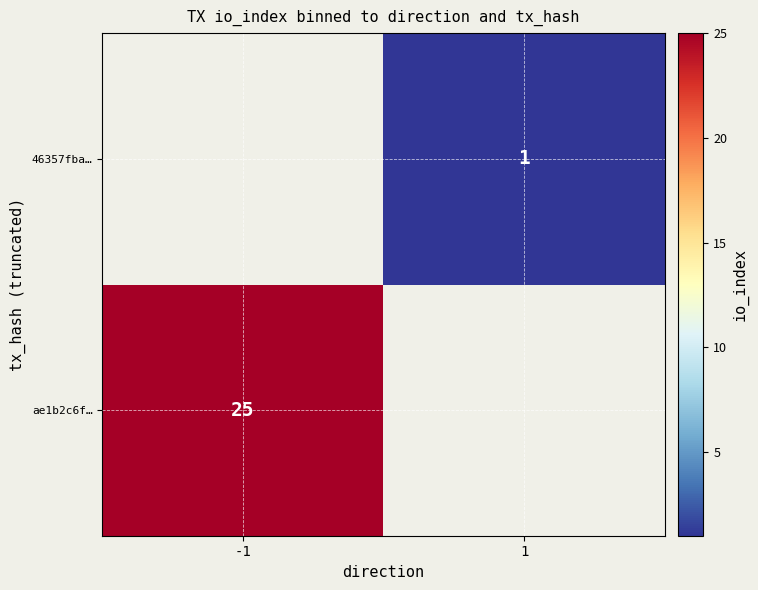

True or false: ae1b2c6f… has a value of 34 at -1.

False